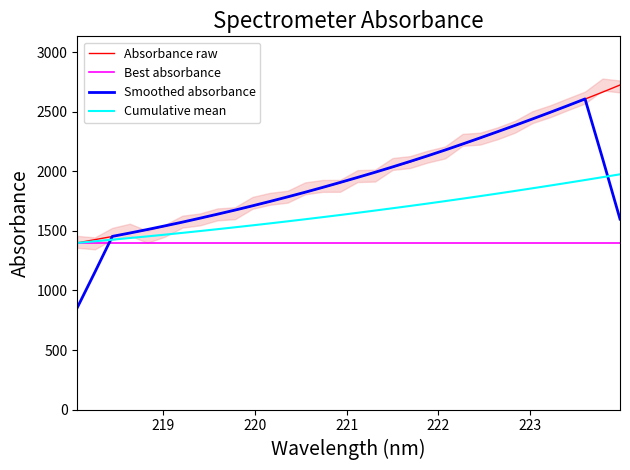

Reading right to left, transcribe all the data shown in this chart.

Absorbance raw: 2724.5	2664.5	2606.5	2550.1	2493.1	2439.3	2385.3	2332.1	2279.0	2227.7	2178.7	2128.9	2079.2	2035.4	1992.9	1948.8	1903.9	1863.6	1823.3	1784.8	1746.1	1708.9	1673.6	1639.1	1605.7	1573.8	1540.3	1508.7	1482.2	1452.9	1426.4	1398.9
Best absorbance: 1398.9	1398.9	1398.9	1398.9	1398.9	1398.9	1398.9	1398.9	1398.9	1398.9	1398.9	1398.9	1398.9	1398.9	1398.9	1398.9	1398.9	1398.9	1398.9	1398.9	1398.9	1398.9	1398.9	1398.9	1398.9	1398.9	1398.9	1398.9	1398.9	1398.9	1398.9	1398.9
Smoothed absorbance: 1599.1	2109.1	2607.7	2550.7	2494.8	2440.0	2385.8	2332.7	2280.6	2229.3	2178.7	2130.0	2083.0	2037.0	1992.0	1948.9	1906.5	1864.9	1824.3	1785.3	1747.4	1710.5	1674.7	1640.2	1606.5	1573.5	1542.1	1511.6	1482.1	1453.8	1152.1	855.6
Cumulative mean: 1974.9	1950.8	1927.0	1903.5	1880.4	1857.8	1835.4	1813.4	1791.8	1770.6	1749.8	1729.4	1709.4	1690.0	1670.8	1651.8	1633.3	1615.2	1597.5	1580.1	1563.0	1546.4	1530.2	1514.2	1498.6	1483.3	1468.2	1453.8	1440.1	1426.1	1412.7	1398.9